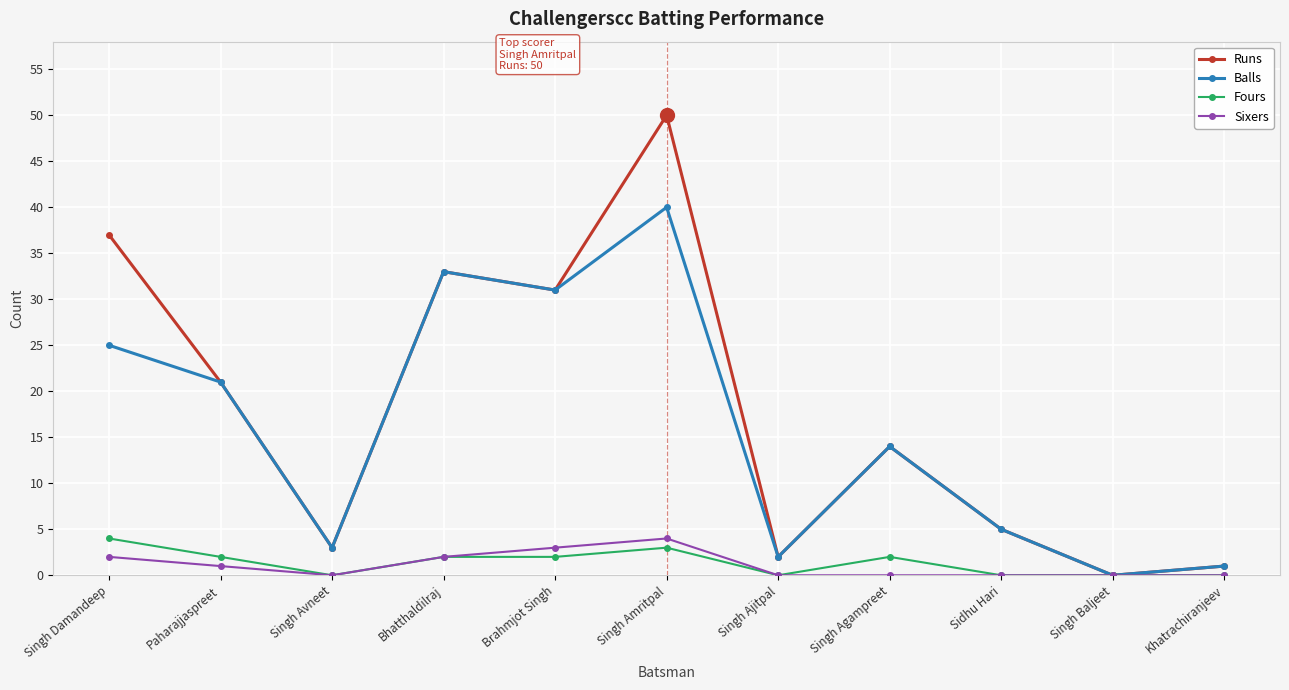

What is the value of the Balls point at the 6th from the left?

40